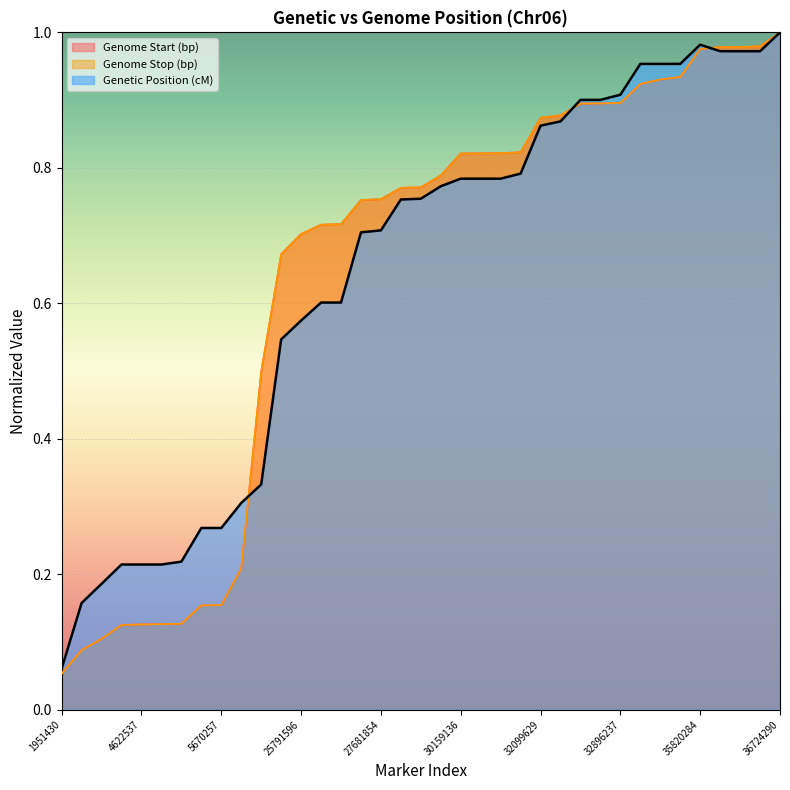

Which series has the widest spread of values?

Genome Start (bp)